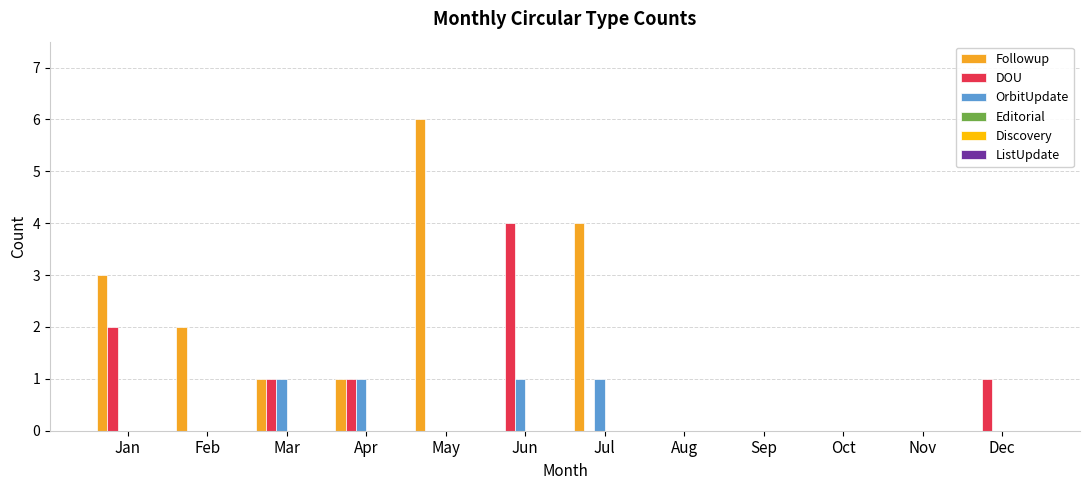

Are the bars horizontal?

No